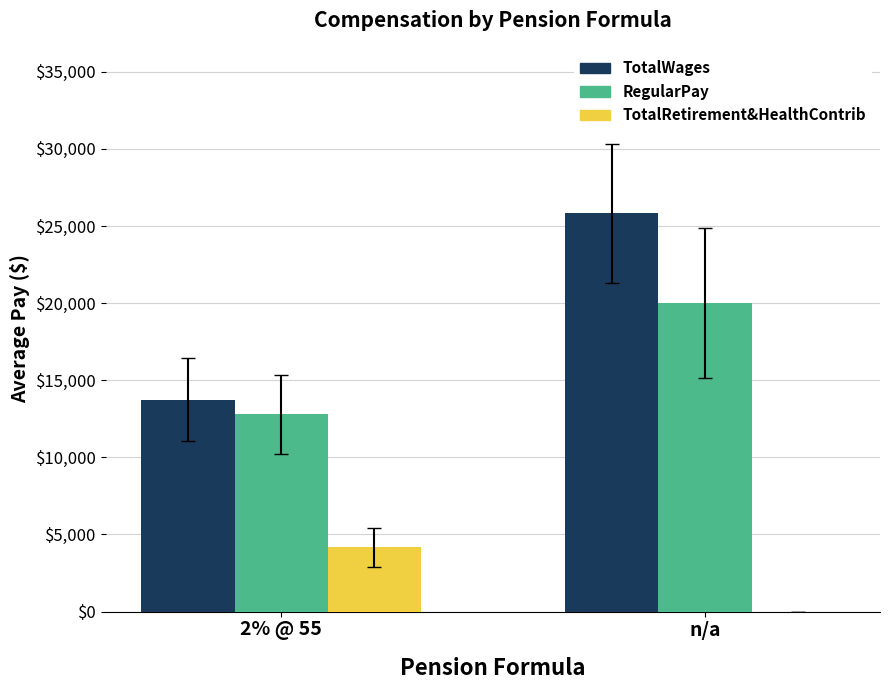

What is the maximum value shown in the chart?

25810.8